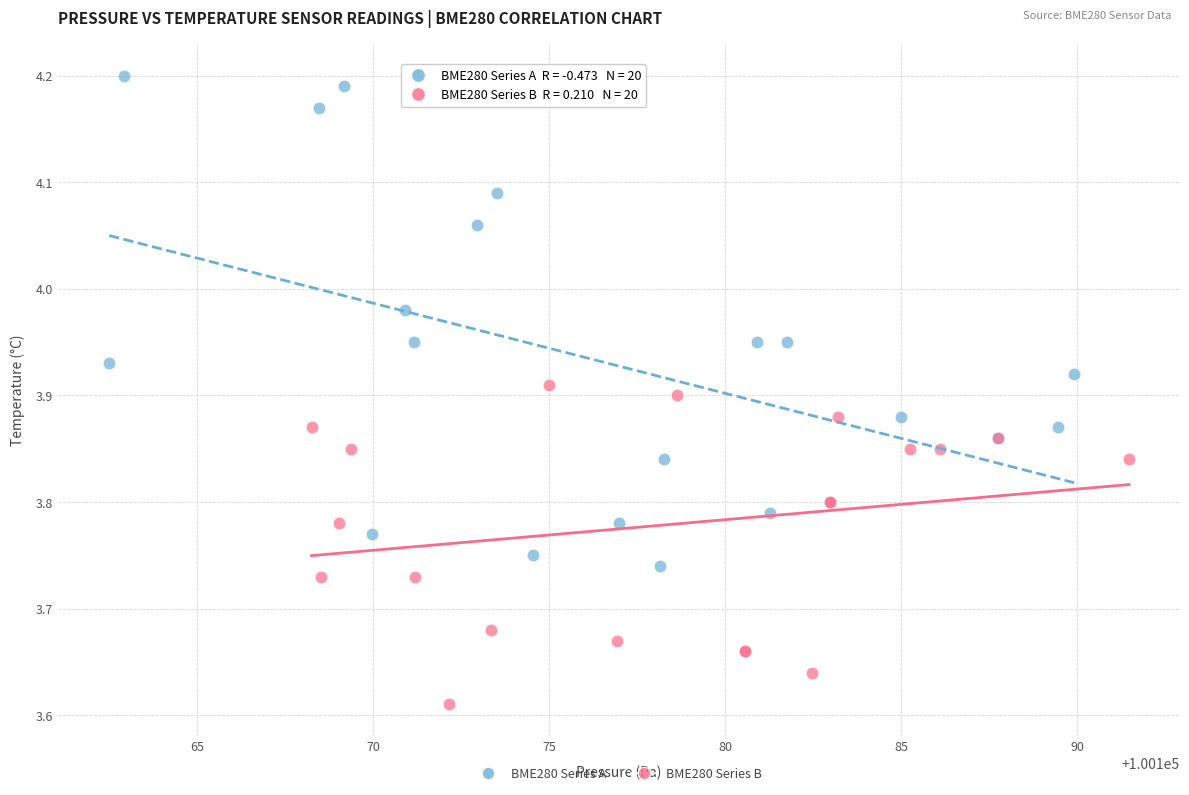

Which series contains the highest Y value?

BME280 Series A